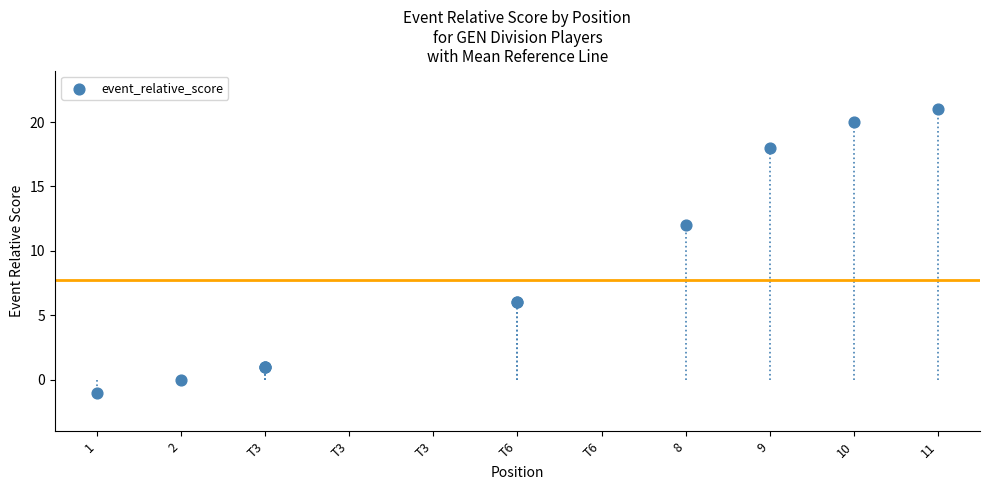

What Y value in the scatter plot is closest to 10?

12